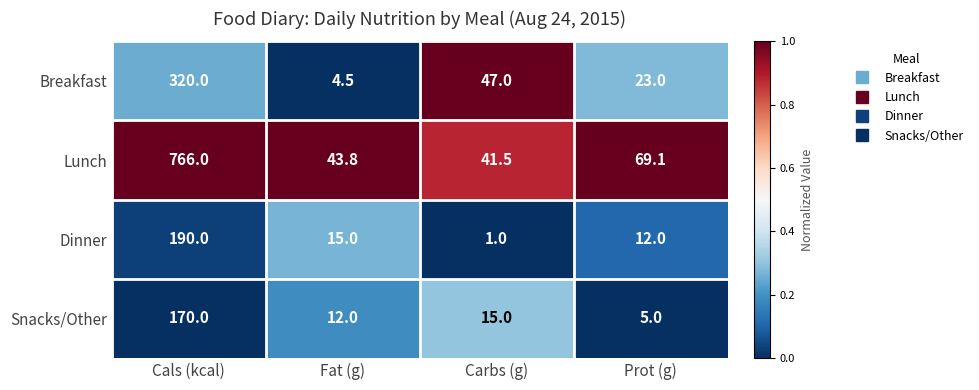

Reading left to right, extract all data points from this chart.

Breakfast: Cals (kcal)=320.0	Fat (g)=4.5	Carbs (g)=47.0	Prot (g)=23.0
Lunch: Cals (kcal)=766.0	Fat (g)=43.8	Carbs (g)=41.5	Prot (g)=69.1
Dinner: Cals (kcal)=190.0	Fat (g)=15.0	Carbs (g)=1.0	Prot (g)=12.0
Snacks/Other: Cals (kcal)=170.0	Fat (g)=12.0	Carbs (g)=15.0	Prot (g)=5.0